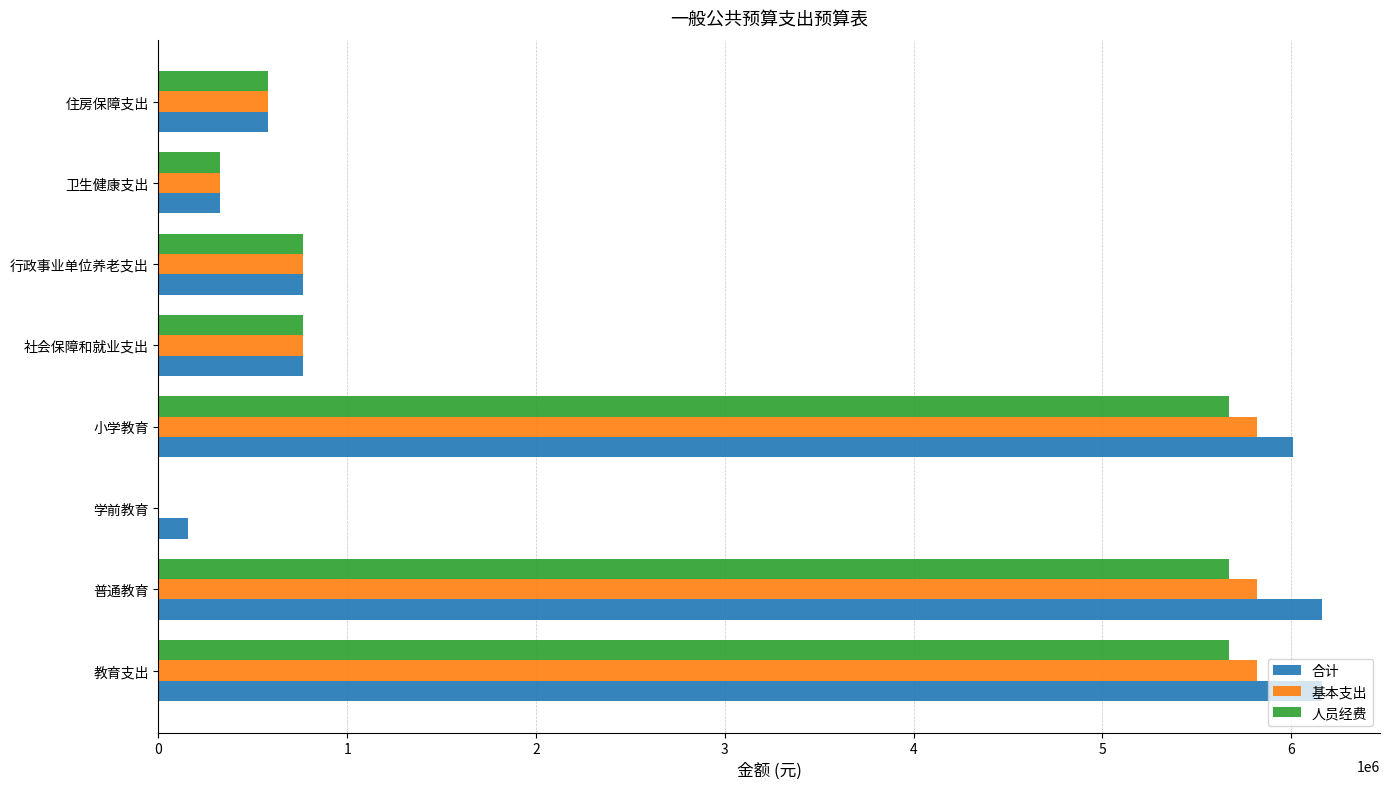

Which series has the largest range (max minus min)?

合计